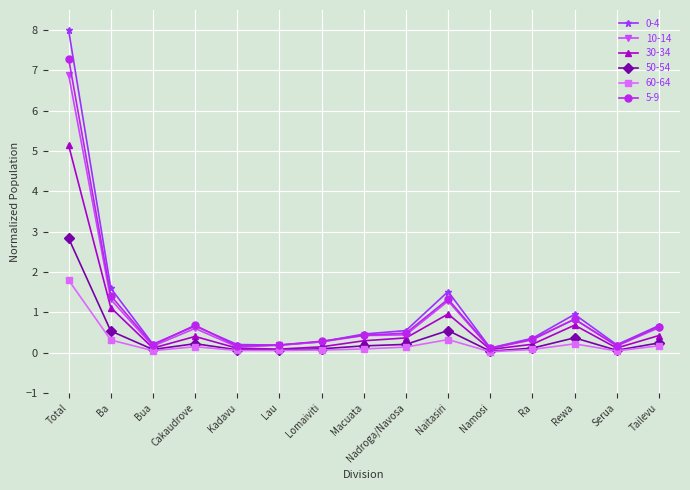

What is the value of the 30-34 point at the 10th from the left?

1.0